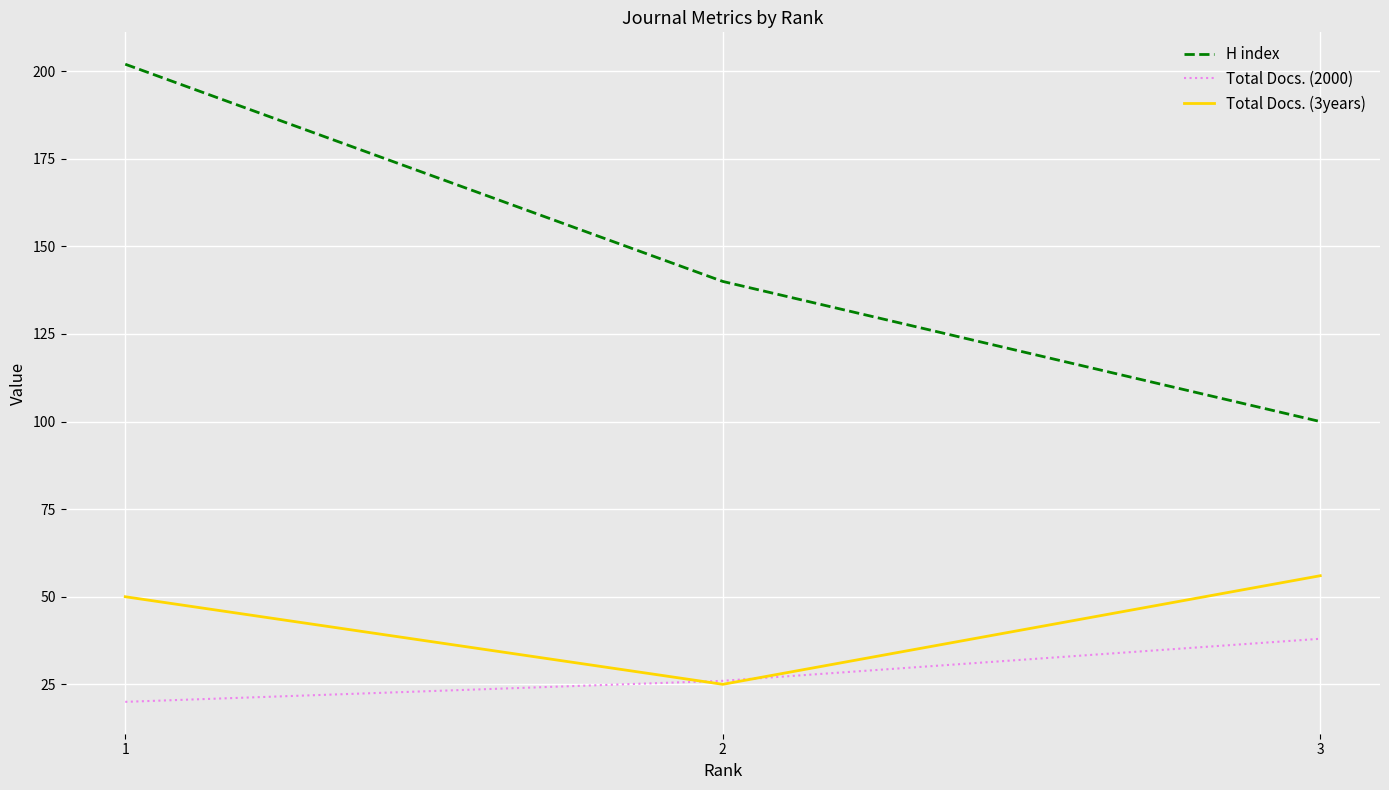

What are all the series names shown in the legend?

H index, Total Docs. (2000), Total Docs. (3years)